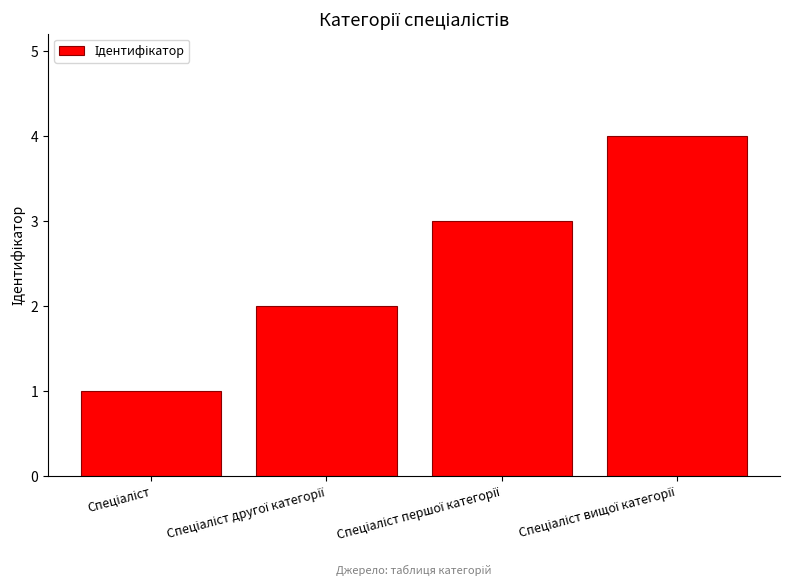

How many bars are there in total?

4